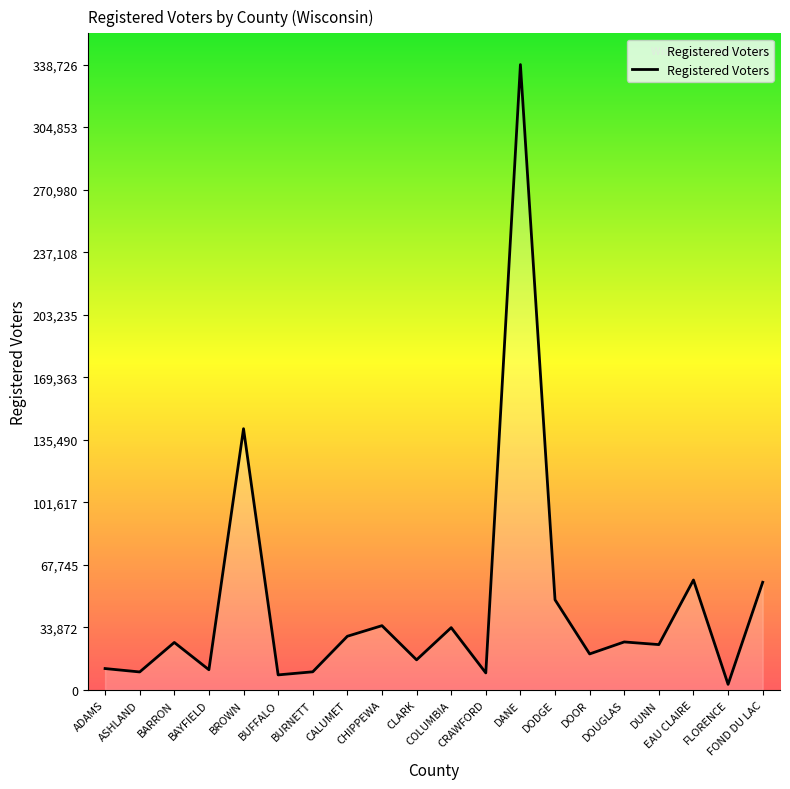

What is the difference between the maximum and minimum values?

335721